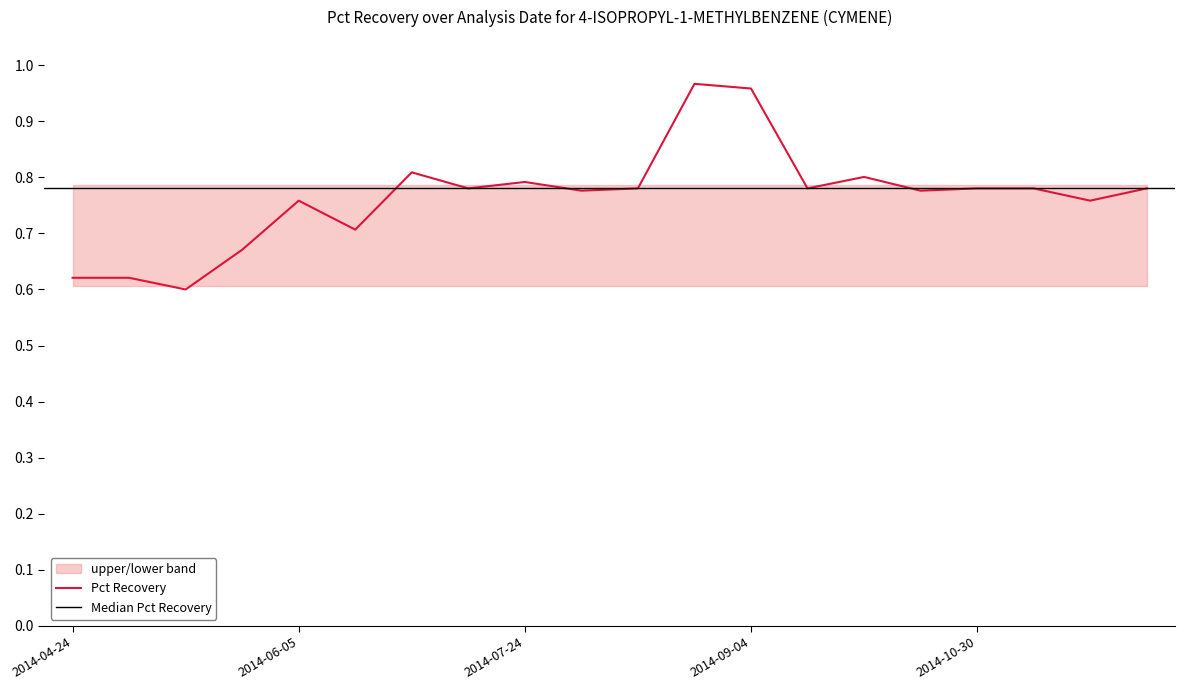

True or false: upper has a value of 0.8 at 2014-05-16.

True